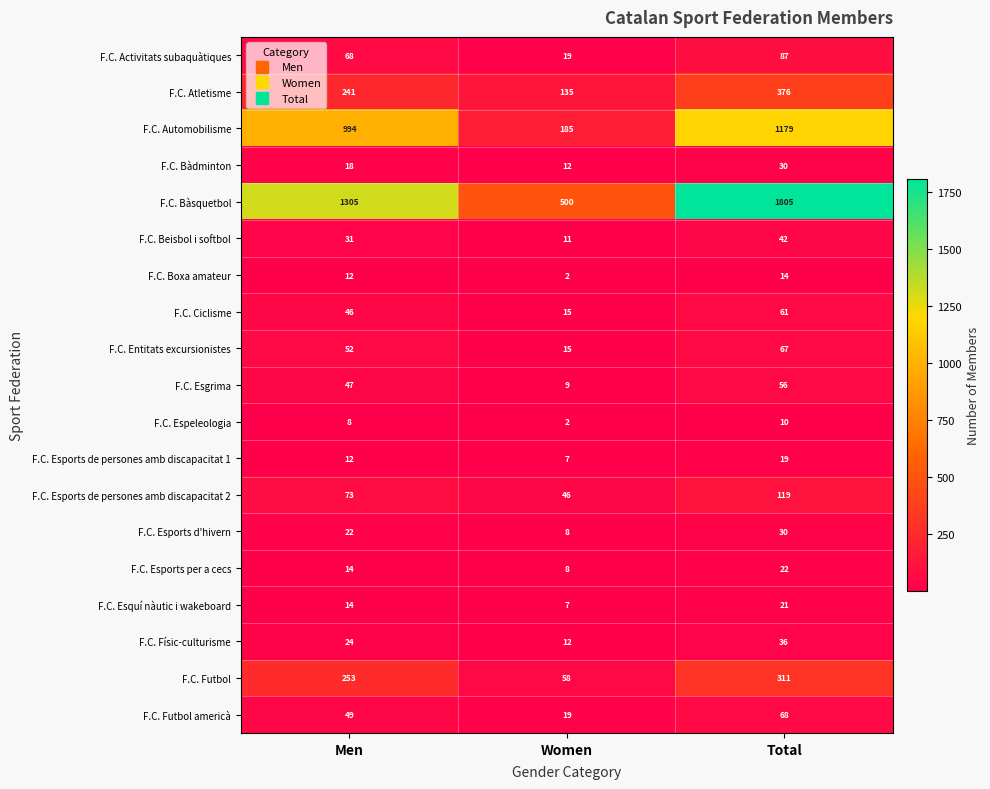

Count the F.C. Activitats subaquàtiques values in the range 19 to 87.

3